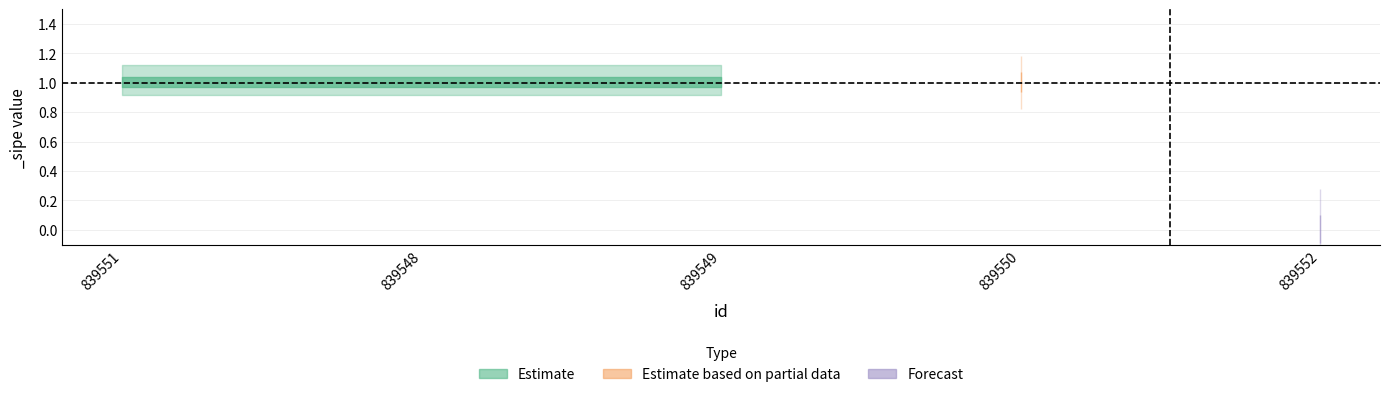

List the labels in order of value, largest first.

839551, 839548, 839549, 839550, 839552